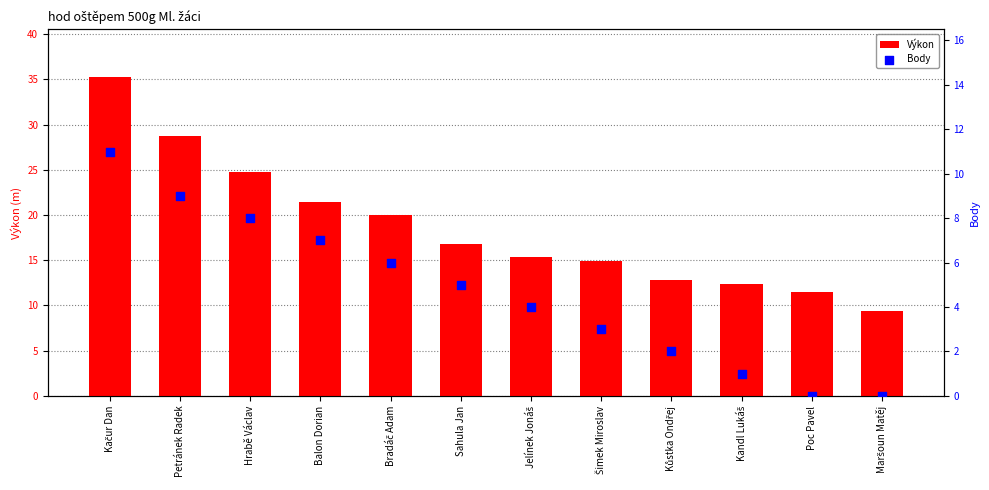

Which series contains the lowest Y value?

Body